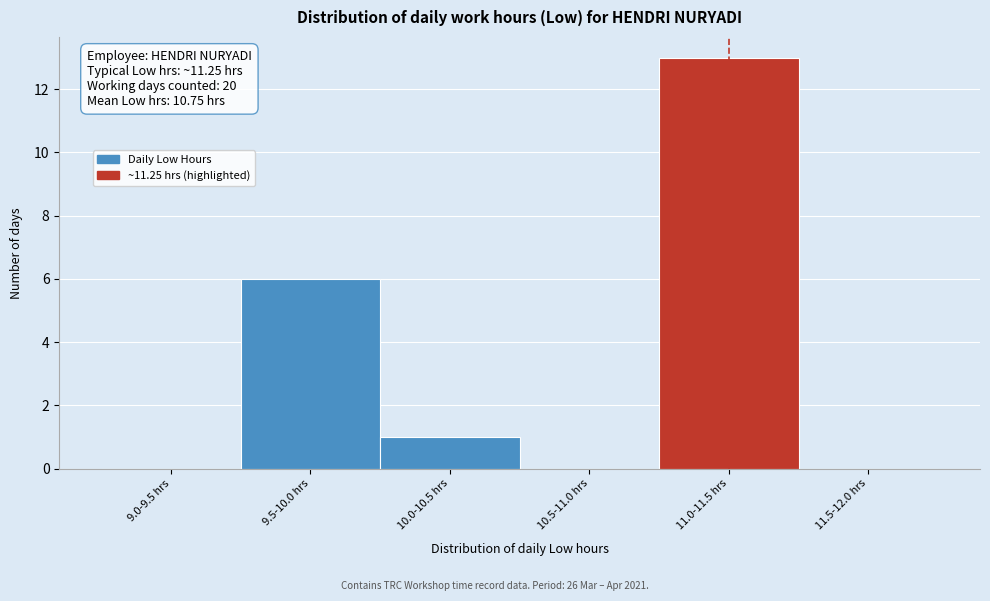

Reading left to right, what are all the values shown in this chart?

9.0-9.5 hrs=0	9.5-10.0 hrs=6	10.0-10.5 hrs=1	10.5-11.0 hrs=0	11.0-11.5 hrs=13	11.5-12.0 hrs=0